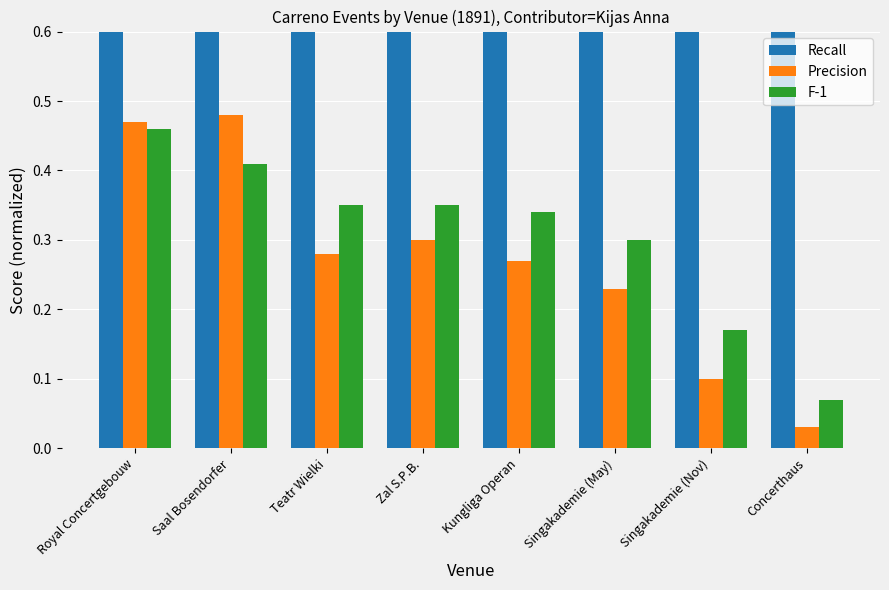

List the series in order of their peak value, highest first.

Recall, Precision, F-1